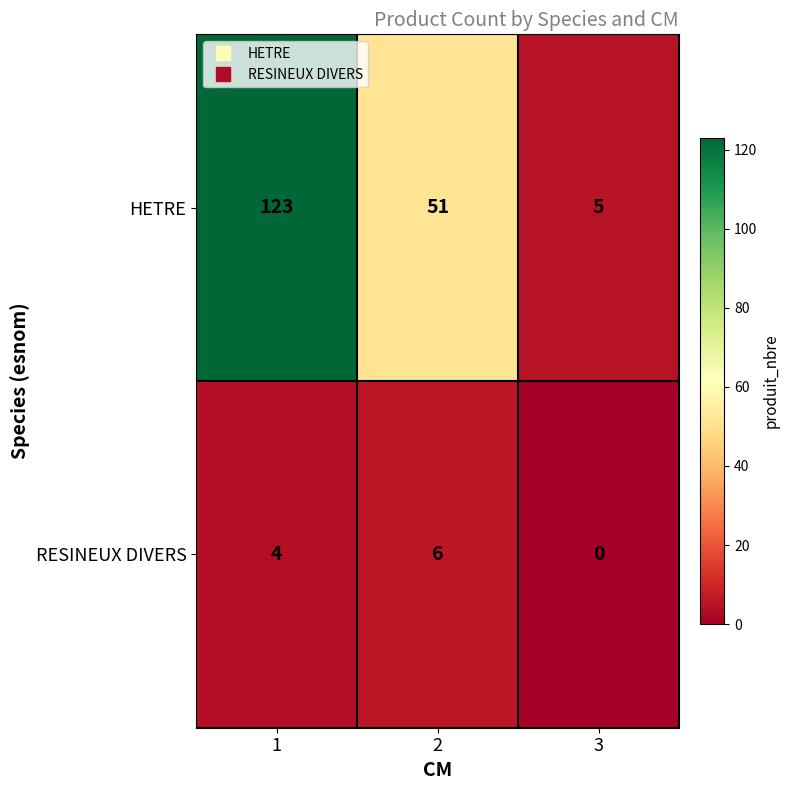

Reading right to left, extract all data points from this chart.

HETRE: 3=5	2=51	1=123
RESINEUX DIVERS: 3=0	2=6	1=4